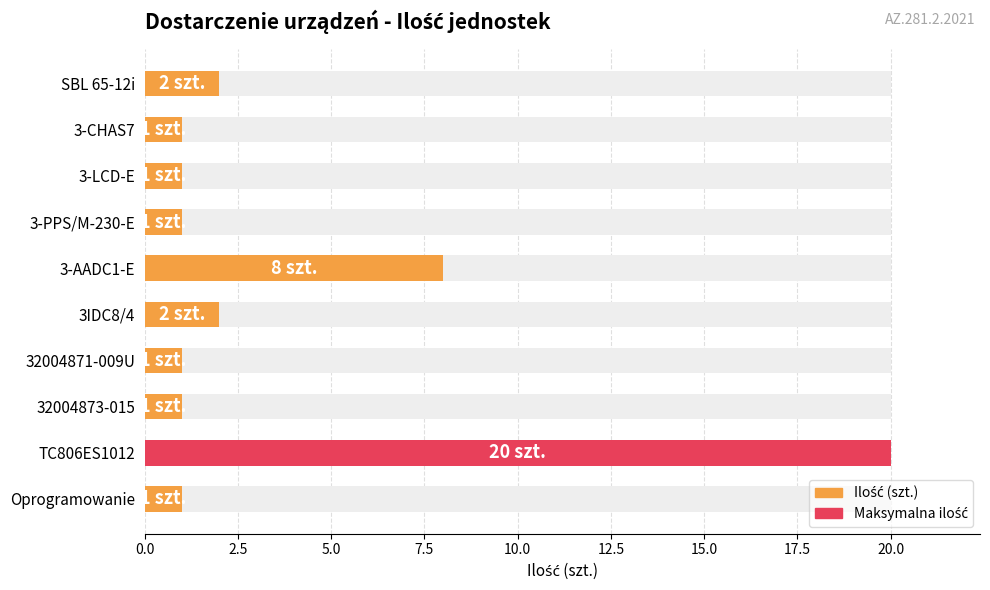

What is the minimum value for Ilość (szt.)?

1